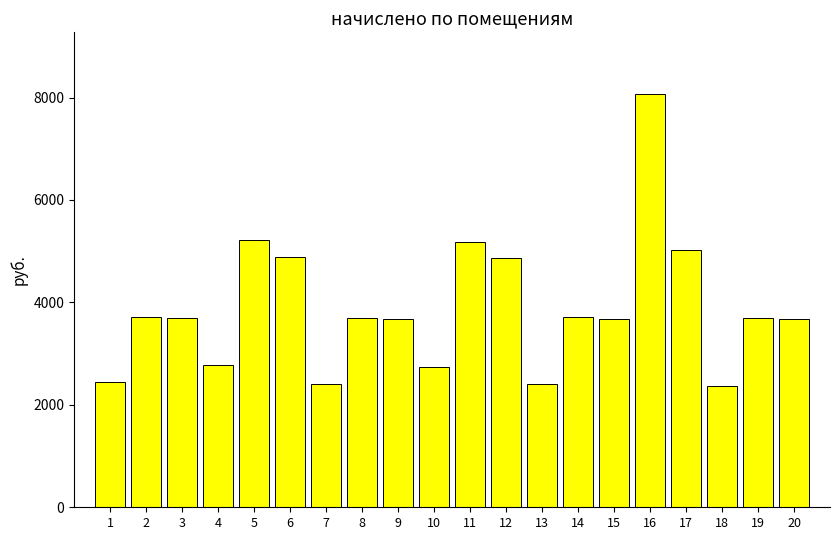

Does the chart contain any negative values?

No